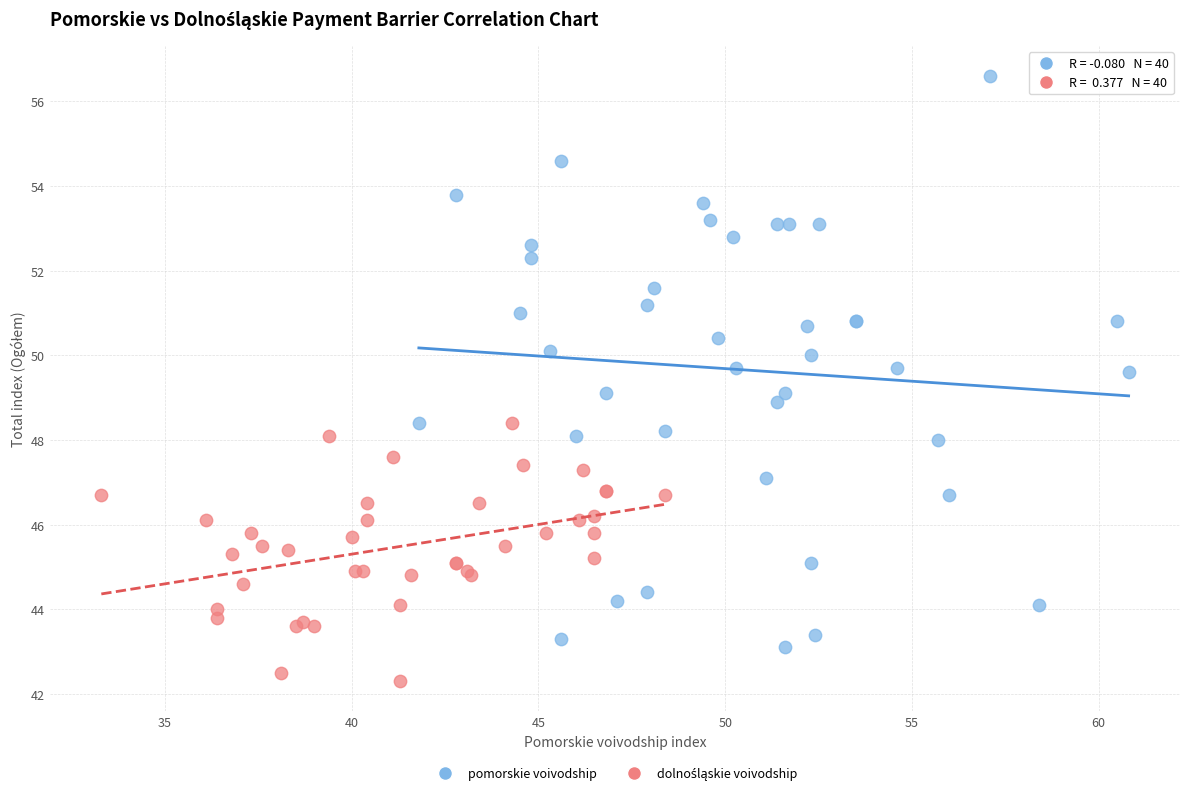

Which series has the largest Y range (max minus min)?

pomorskie voivodship